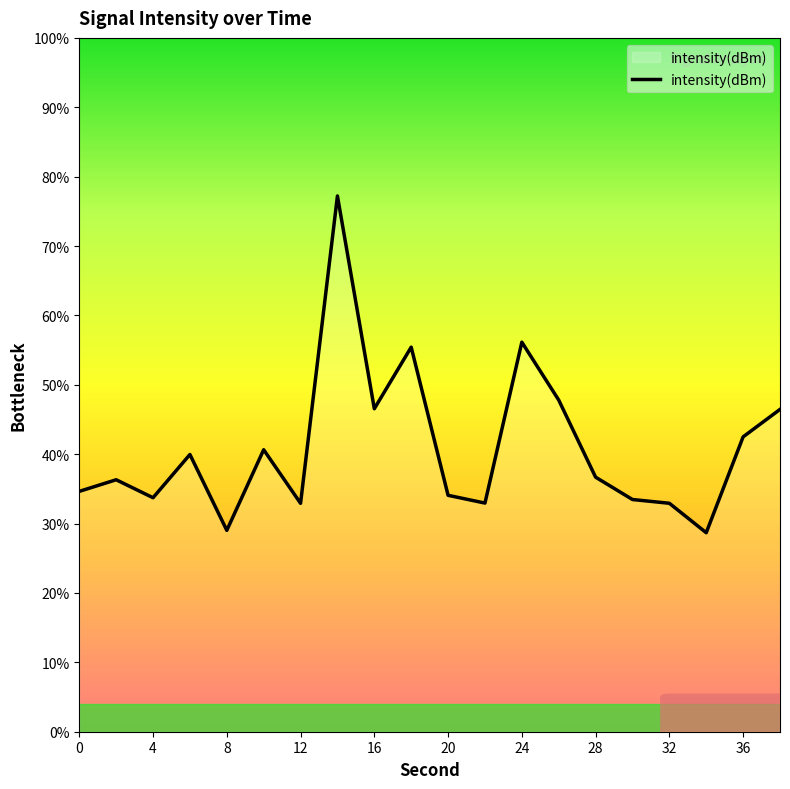

What is the difference between the maximum and minimum values?

48.5